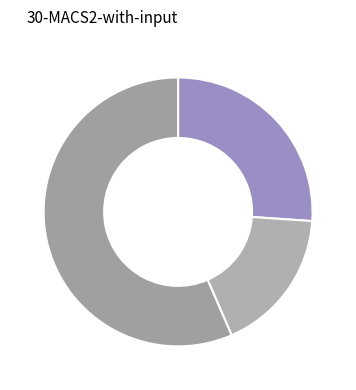

How many slices are in this pie chart?

3